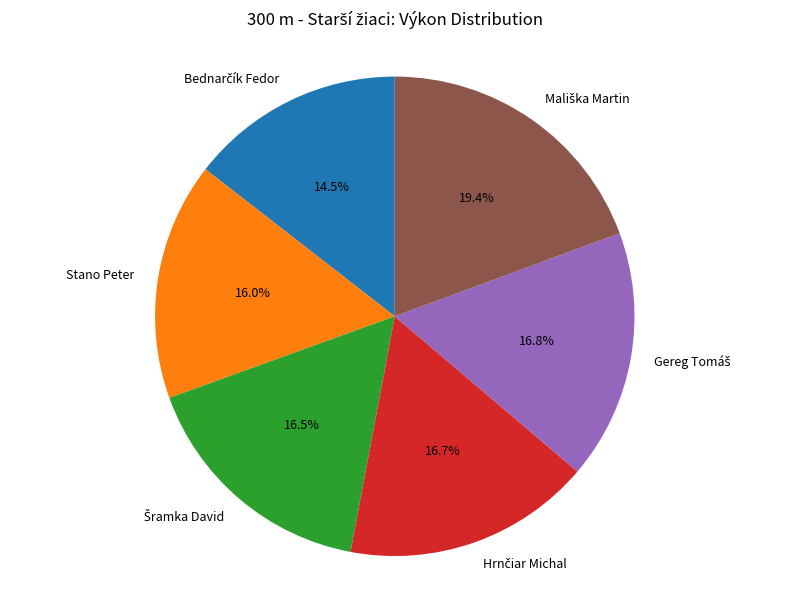

Is there a majority slice in this chart?

No